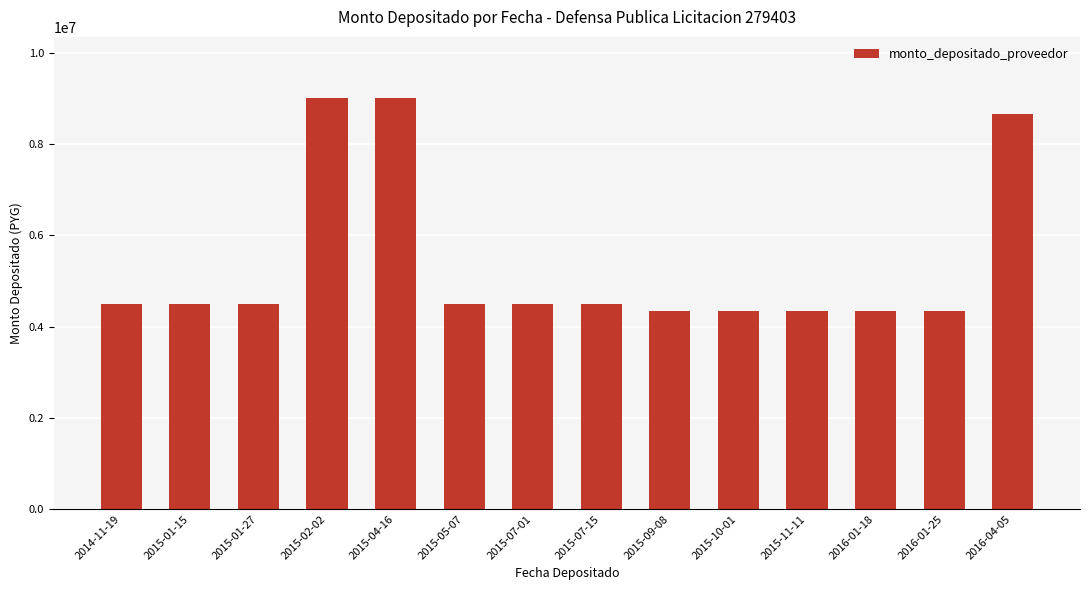

What is the label of the 7th bar from the right?

2015-07-15